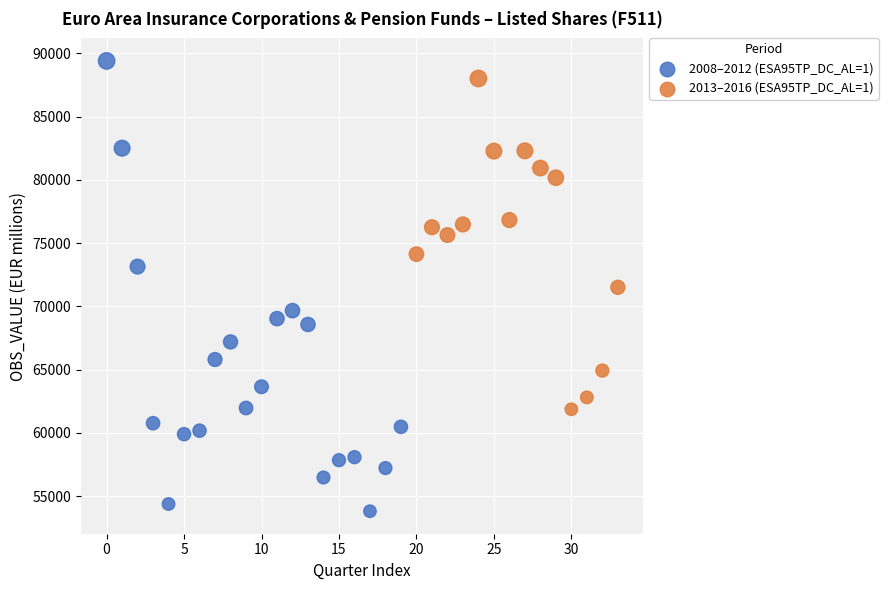

Which series has the largest Y range (max minus min)?

2008–2012 (ESA95TP_DC_AL=1)